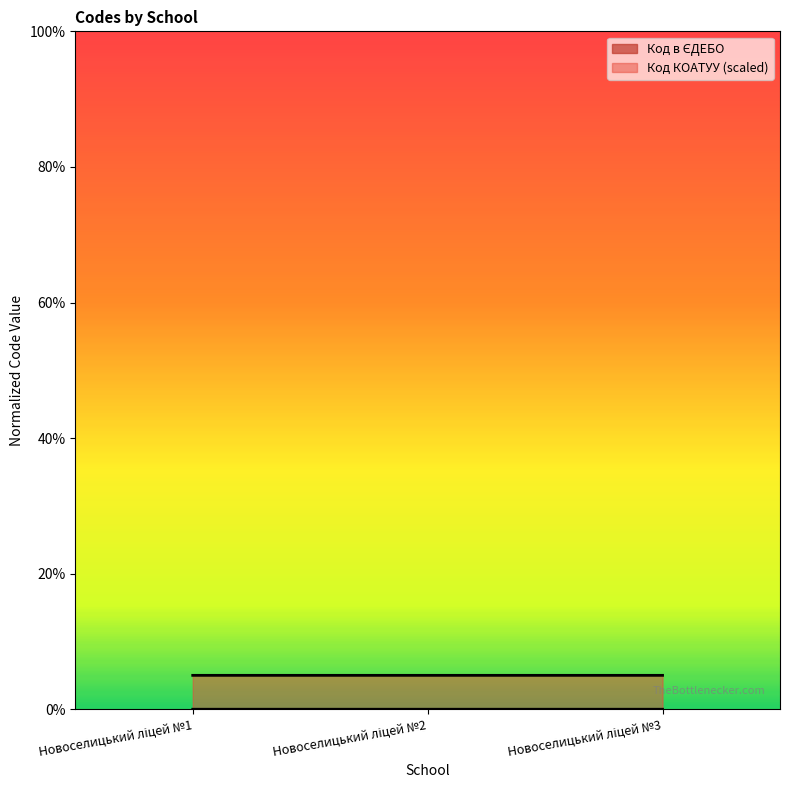

Does the chart display data point markers on the line(s)?

No